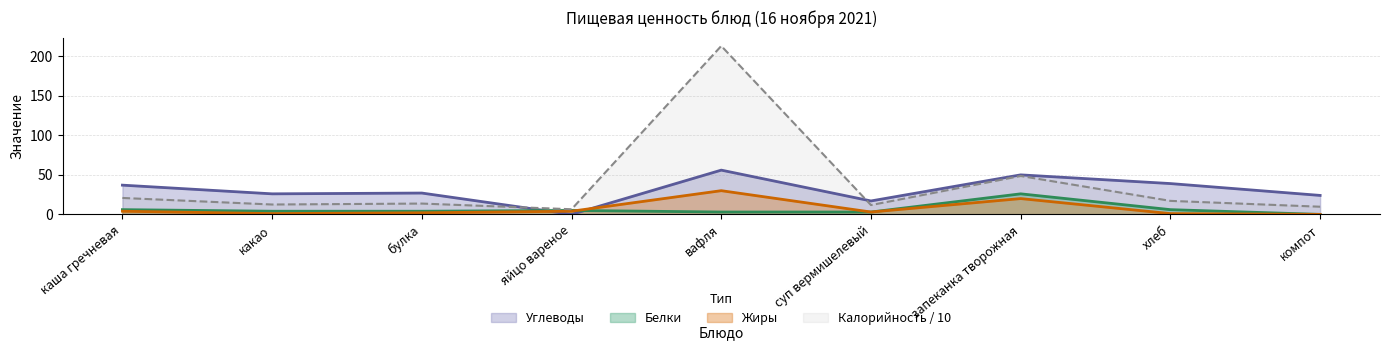

What is the value of the Углеводы point at the 7th from the left?

50.0